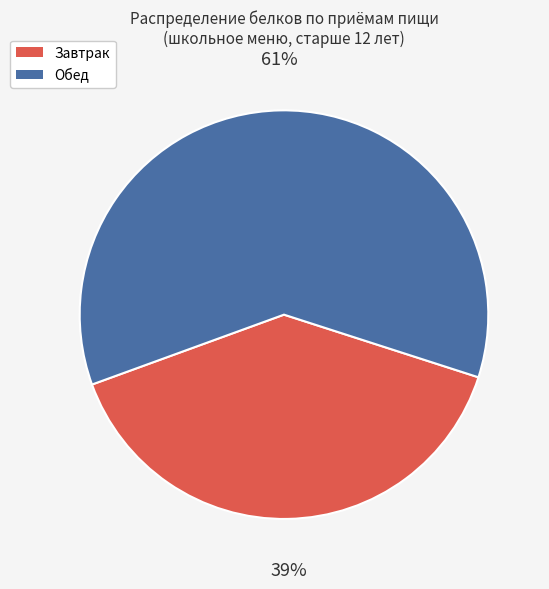

Which category has the biggest portion of the pie?

Обед